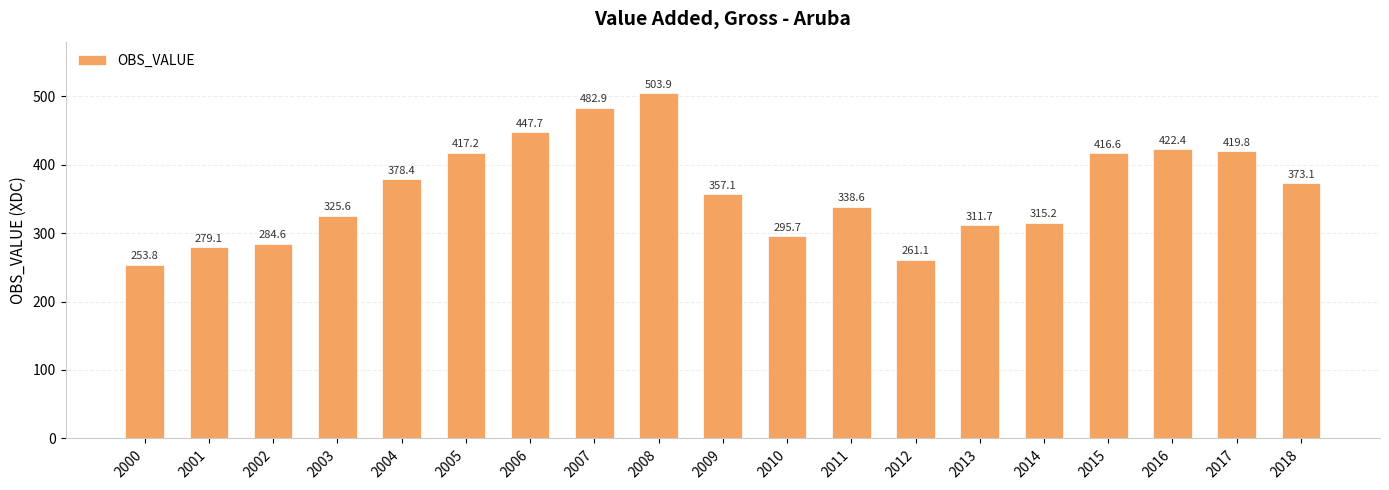

What is the minimum value shown in the chart?

253.8